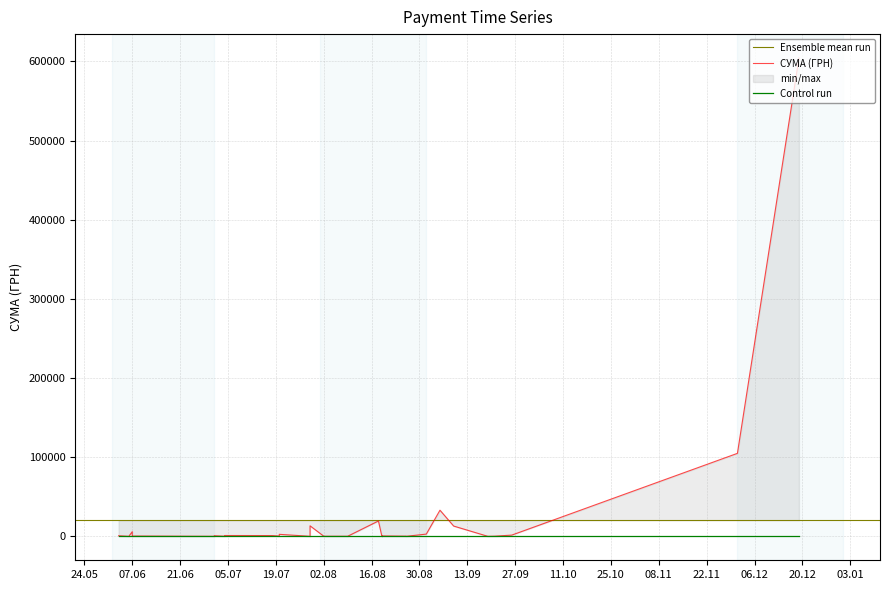

Rank the categories by value from highest to lowest.

19.12.2016, 01.12.2016, 05.09.2016, 18.08.2016, 29.07.2016, 09.09.2016, 07.06.2016, 07.06.2016, 01.09.2016, 20.07.2016, 26.09.2016, 05.07.2016, 04.07.2016, 18.07.2016, 01.07.2016, 03.06.2016, 19.08.2016, 08.06.2016, 07.06.2016, 20.07.2016, 28.07.2016, 19.08.2016, 01.07.2016, 26.08.2016, 07.06.2016, 21.09.2016, 19.08.2016, 19.08.2016, 02.08.2016, 07.06.2016, 04.07.2016, 22.06.2016, 02.08.2016, 09.08.2016, 01.07.2016, 06.06.2016, 19.09.2016, 19.08.2016, 26.08.2016, 29.07.2016